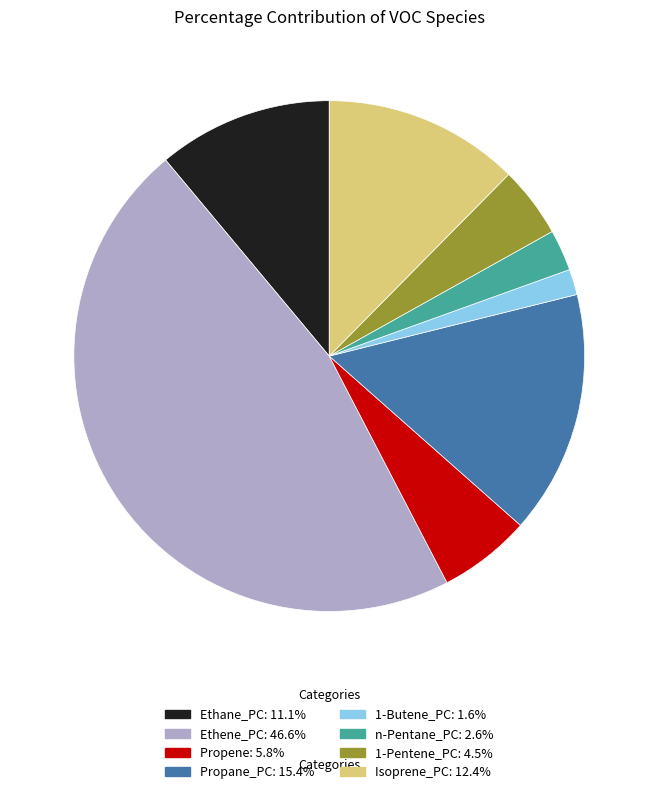

What is the largest slice in the pie chart?

Ethene_PC